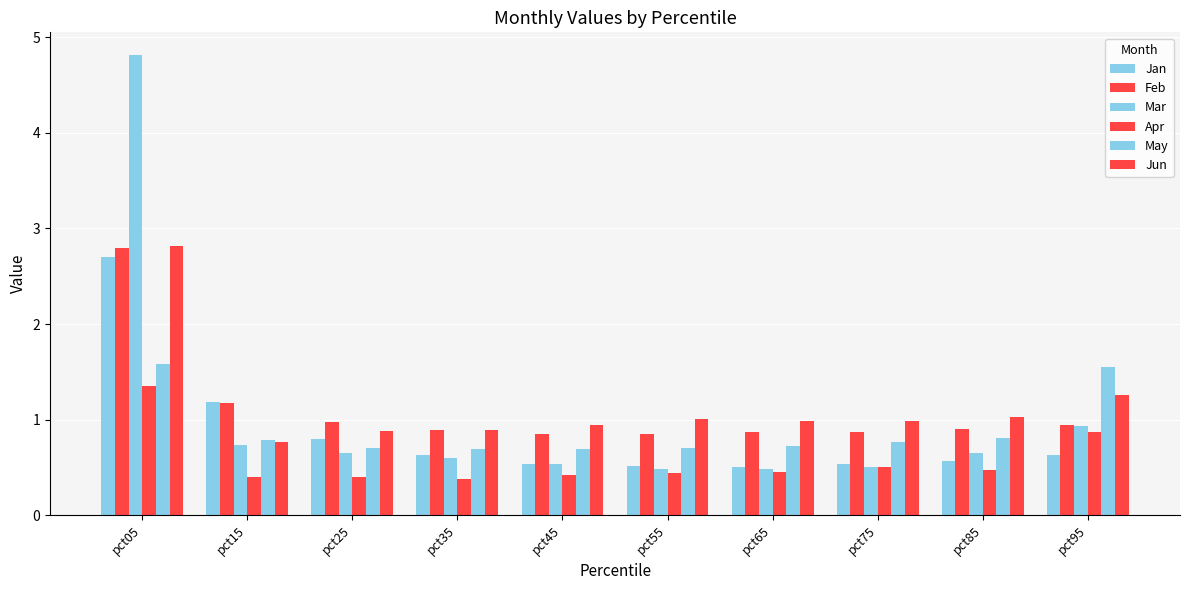

At pct35, list the series in order from smallest to largest.

Apr, Mar, Jan, May, Jun, Feb